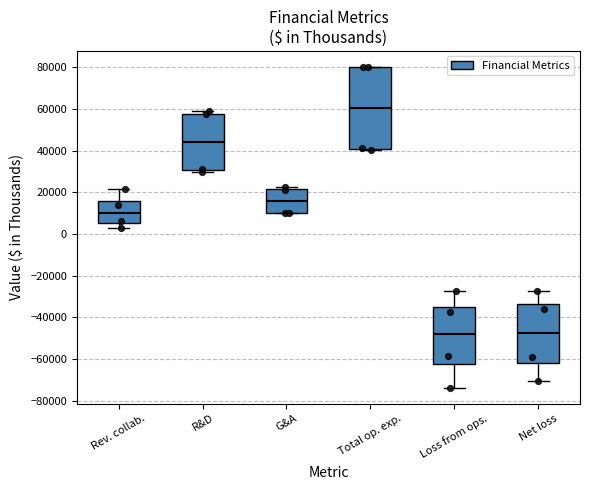

Where does the lower whisker of the box for Loss from ops. end on the y-axis? The values are not printed on the chart, so give them approximately, as read against the axis.

-74000